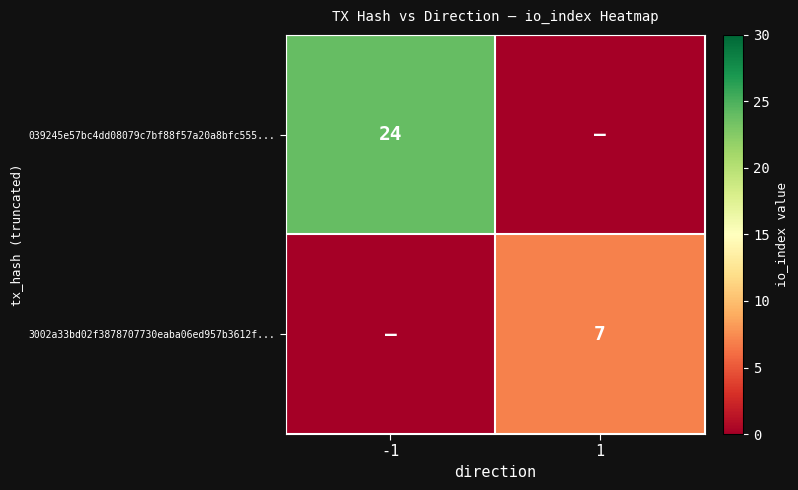

Is it true that 3002a33bd02f3878707730eaba06ed957b3612f... equals 7 at 1?

True